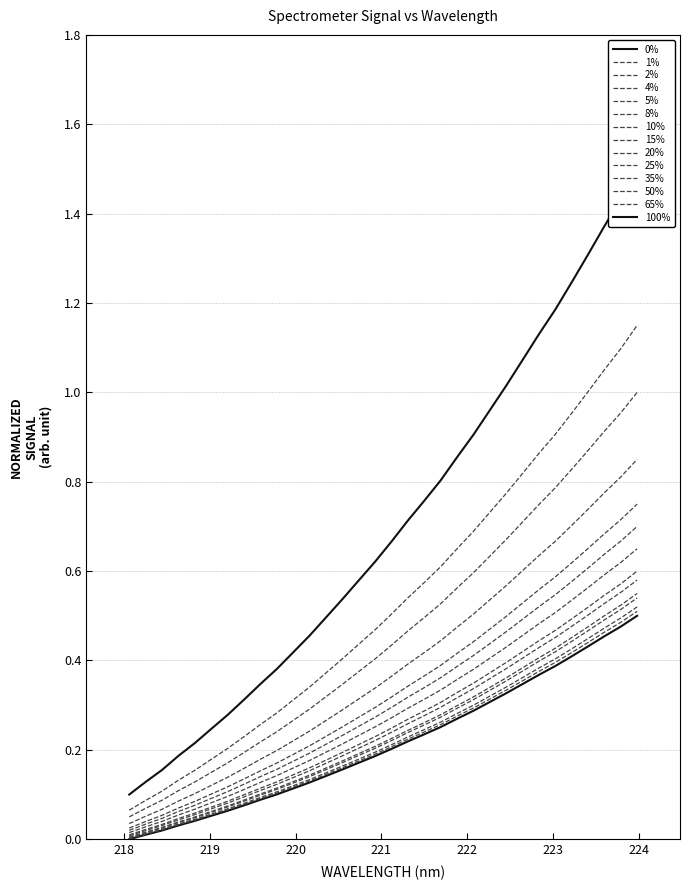

What position from the left is 218.8244?

5